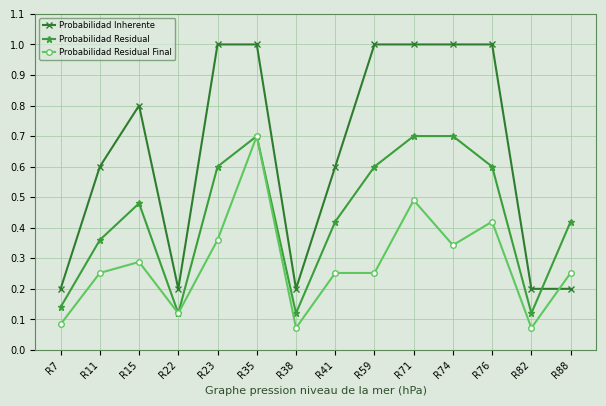

What is the difference between the Probabilidad Inherente values at R15 and R7?

0.6